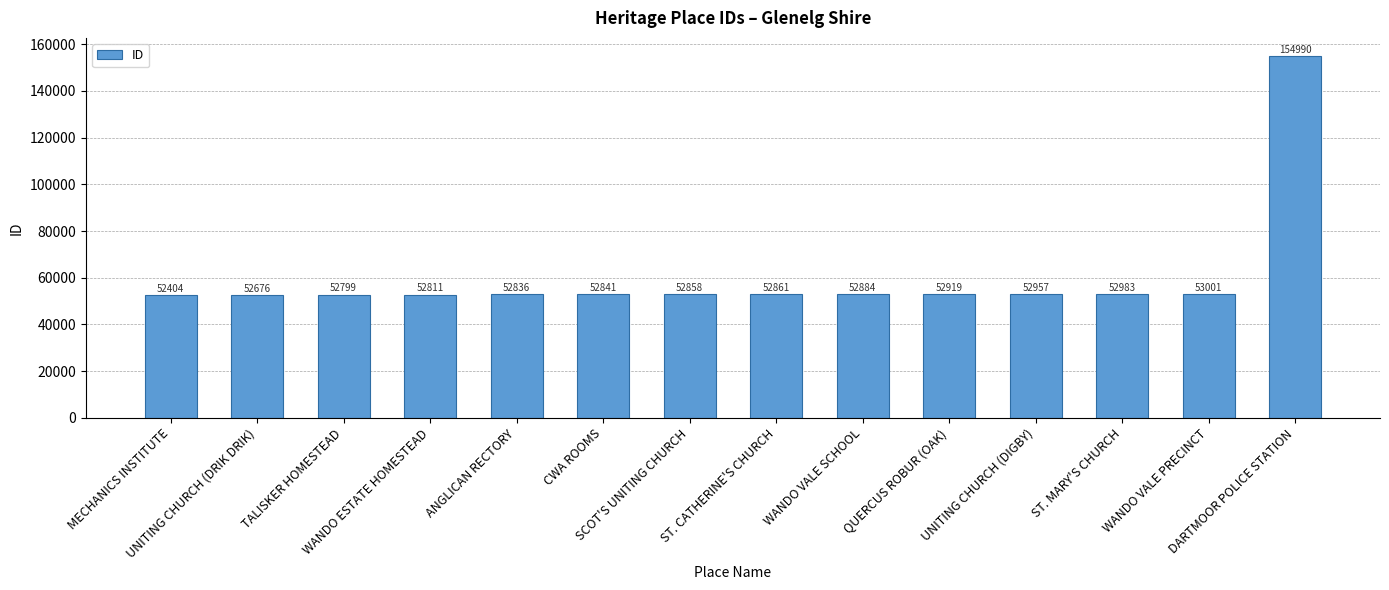

At which category does the chart reach its peak across all series?

DARTMOOR POLICE STATION